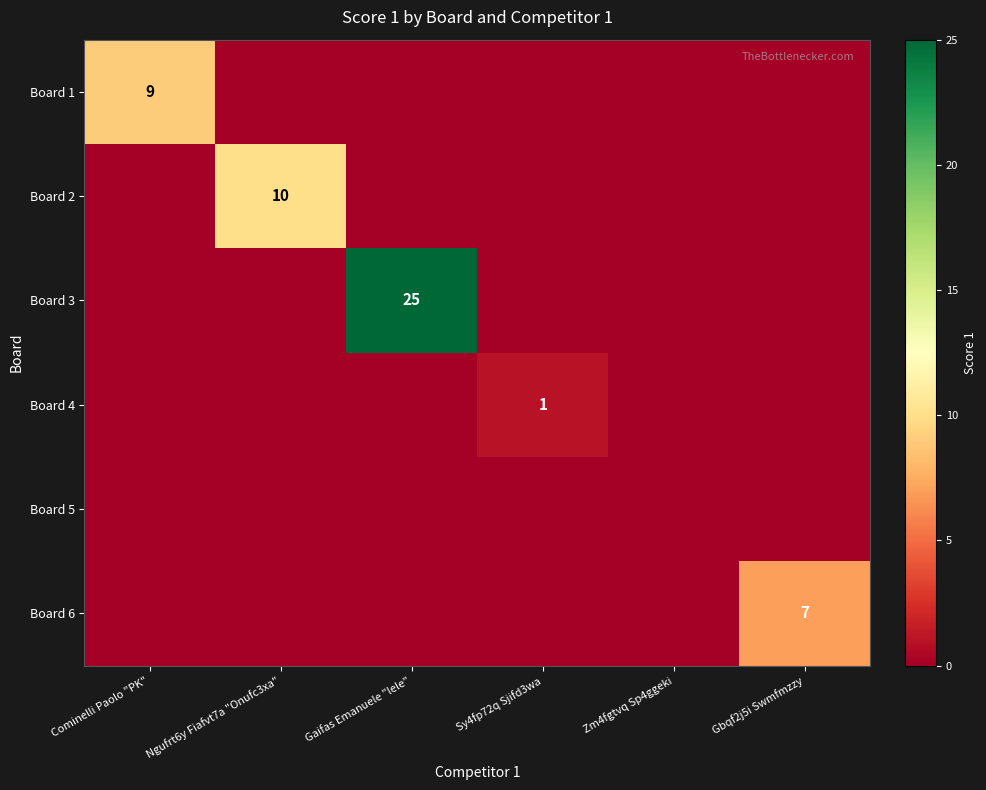

Is it true that Board 2 equals 0 at Gaifas Emanuele "lele"?

True